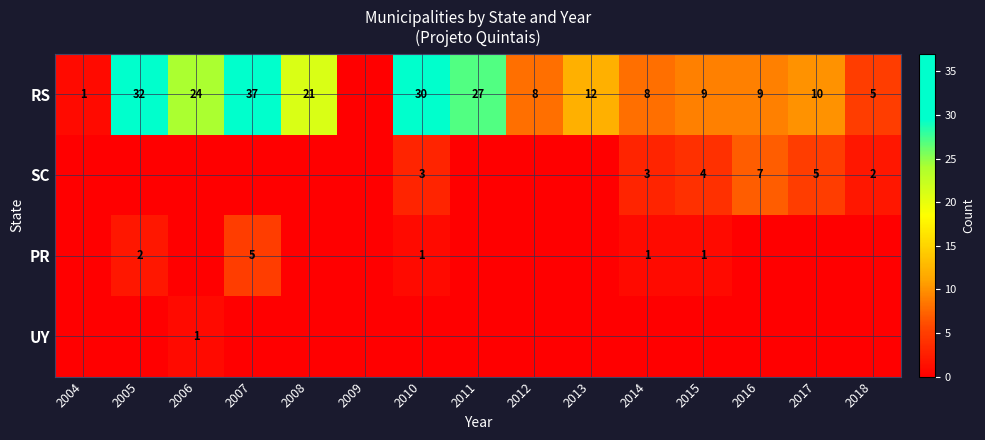

The RS series shows 9 at 2018. True or false?

False